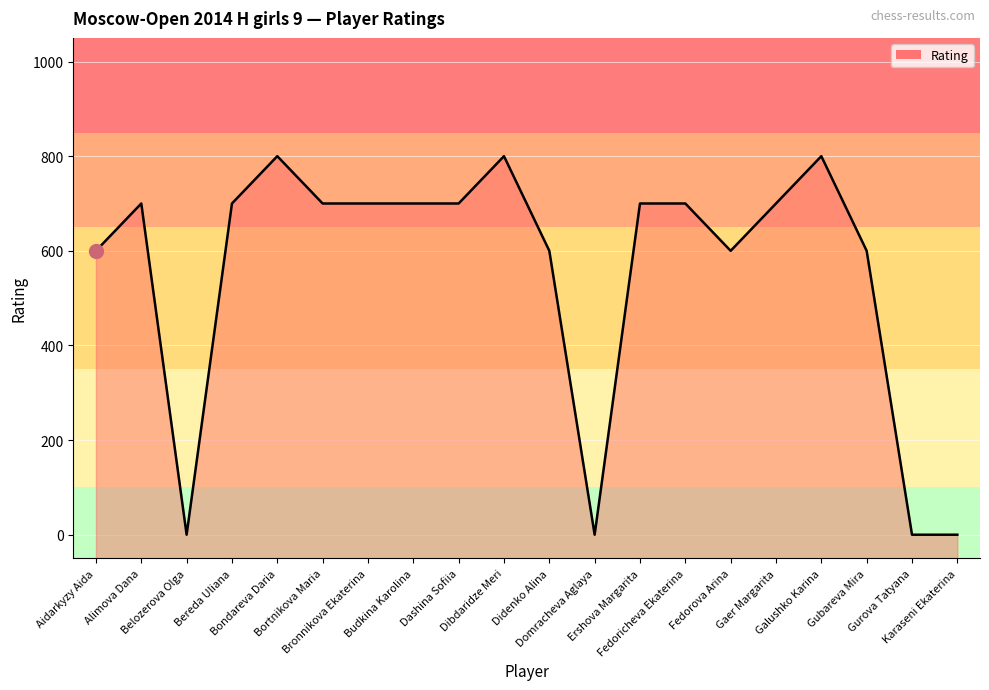

List the labels in order of value, largest first.

Bondareva Daria, Dibdaridze Meri, Galushko Karina, Alimova Dana, Bereda Uliana, Bortnikova Maria, Bronnikova Ekaterina, Budkina Karolina, Dashina Sofiia, Ershova Margarita, Fedoricheva Ekaterina, Gaer Margarita, Aidarkyzy Aida, Didenko Alina, Fedorova Arina, Gubareva Mira, Belozerova Olga, Domracheva Aglaya, Gurova Tatyana, Karaseni Ekaterina